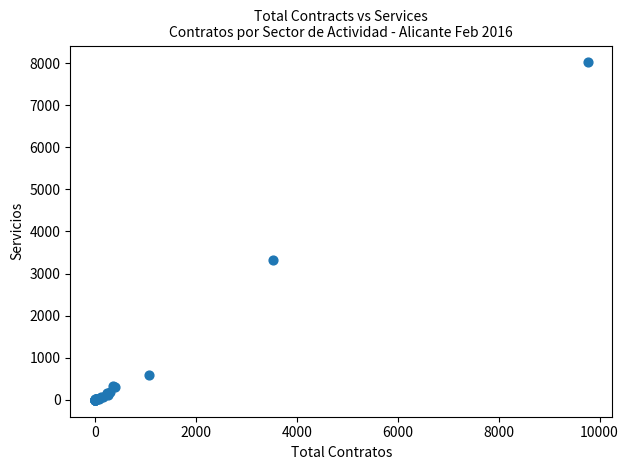

What Y value in the scatter plot is closest to 4008?

3330